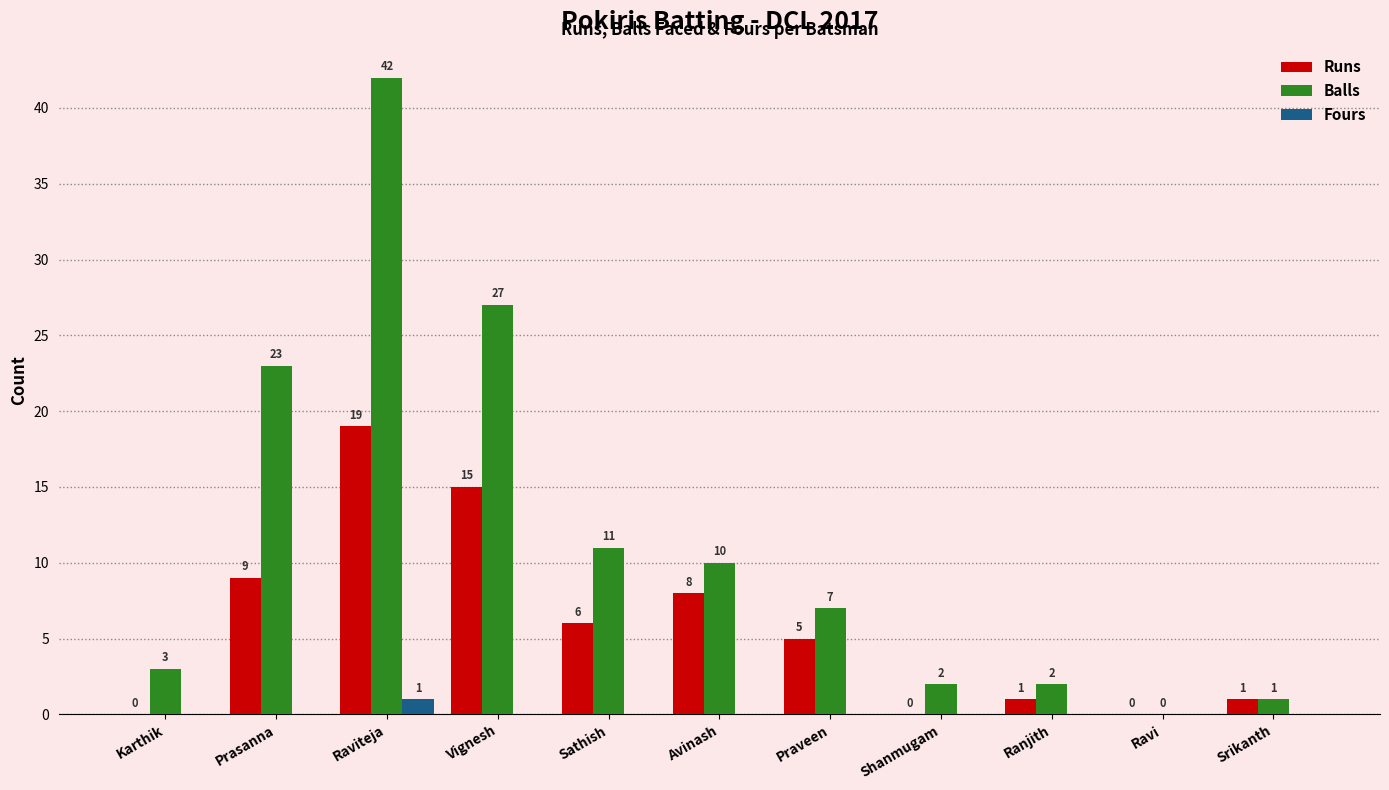

At which category is the sum across all series the highest?

Raviteja